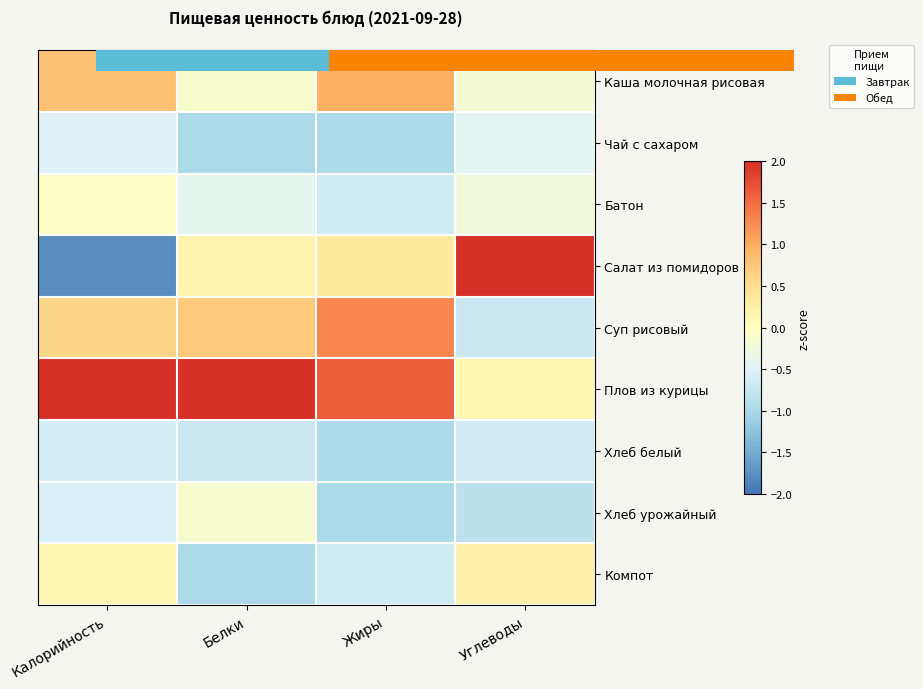

At Белки, list the series in order from largest to smallest.

Плов из курицы, Суп рисовый, Салат из помидоров, Каша молочная рисовая, Хлеб урожайный, Батон, Хлеб белый, Чай с сахаром, Компот